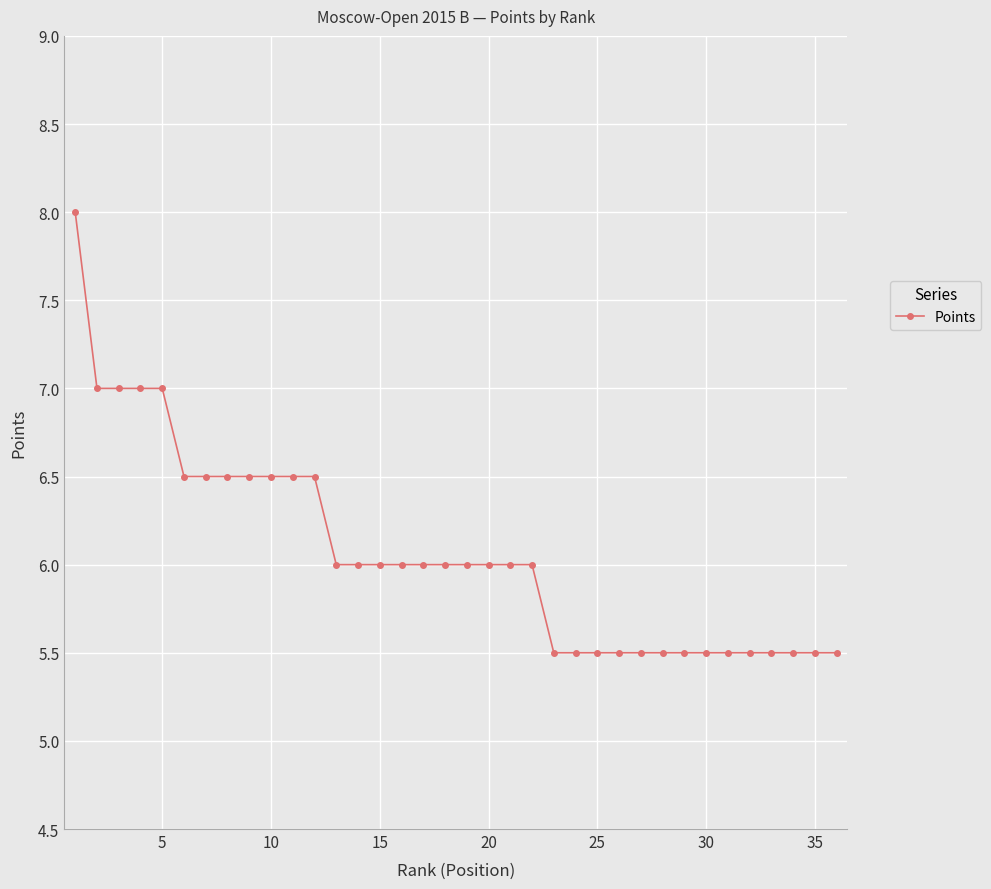

Reading left to right, list all the values displayed in this chart.

8.0	7.0	7.0	7.0	7.0	6.5	6.5	6.5	6.5	6.5	6.5	6.5	6.0	6.0	6.0	6.0	6.0	6.0	6.0	6.0	6.0	6.0	5.5	5.5	5.5	5.5	5.5	5.5	5.5	5.5	5.5	5.5	5.5	5.5	5.5	5.5